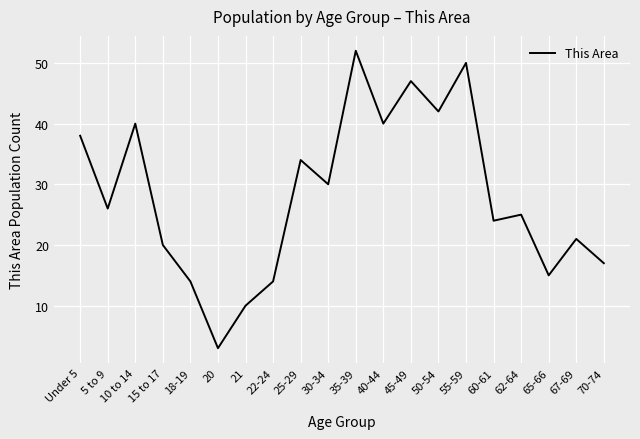

What is the minimum value shown in the chart?

3